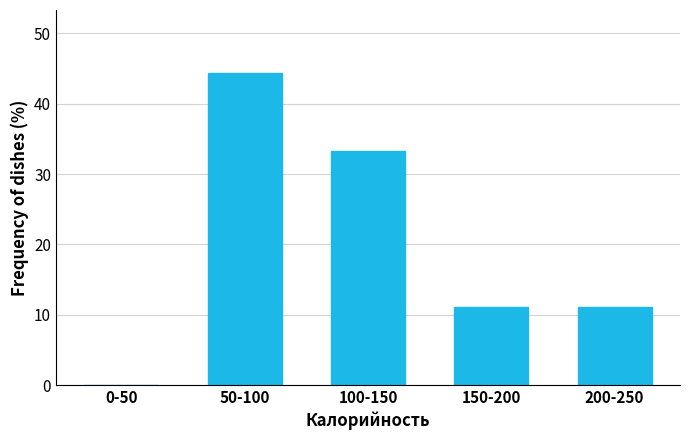

Reading left to right, list all the values displayed in this chart.

0-50=0.0	50-100=44.4	100-150=33.3	150-200=11.1	200-250=11.1